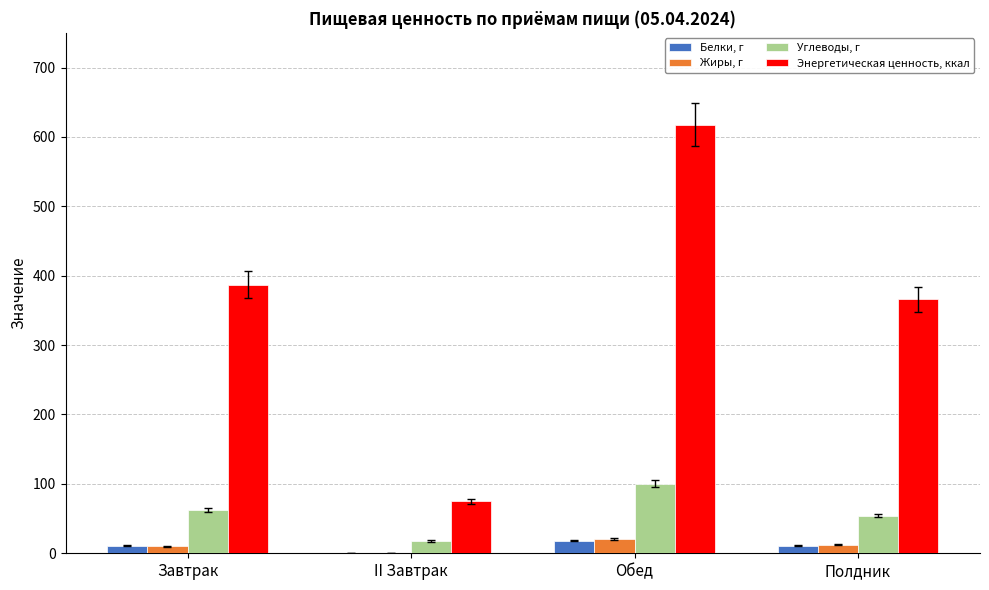

Which series changed the most between Обед and Полдник?

Энергетическая ценность, ккал